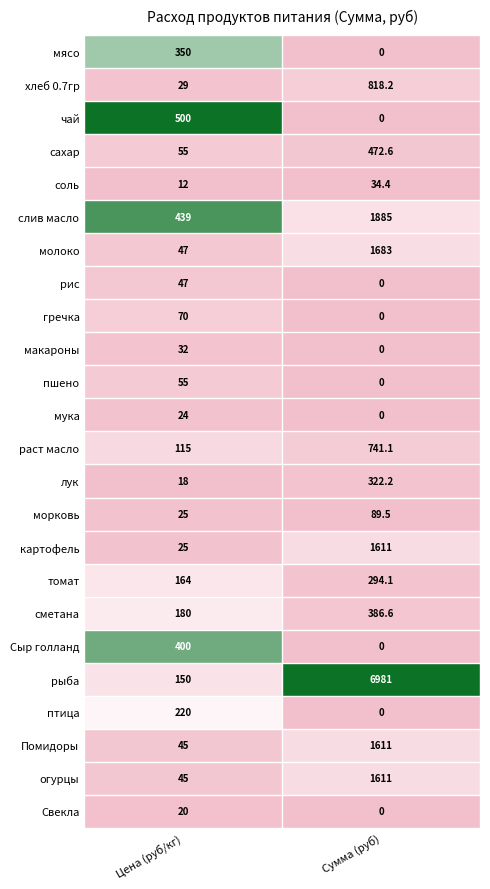

What is the greatest value displayed?

6981.0